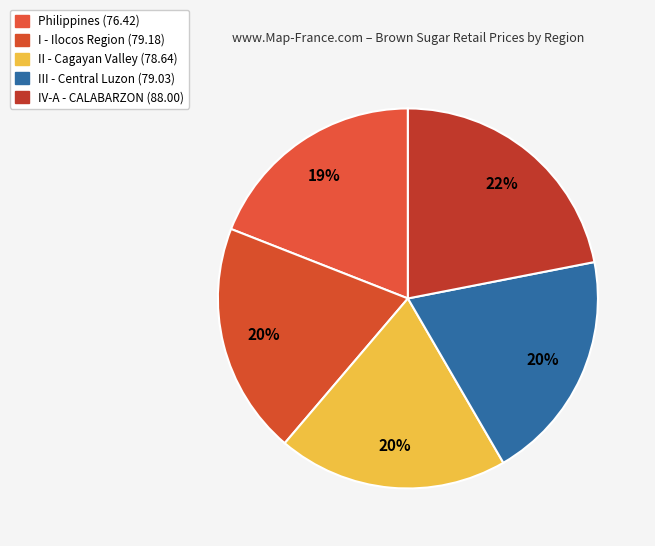

How many segments does this pie chart have?

5